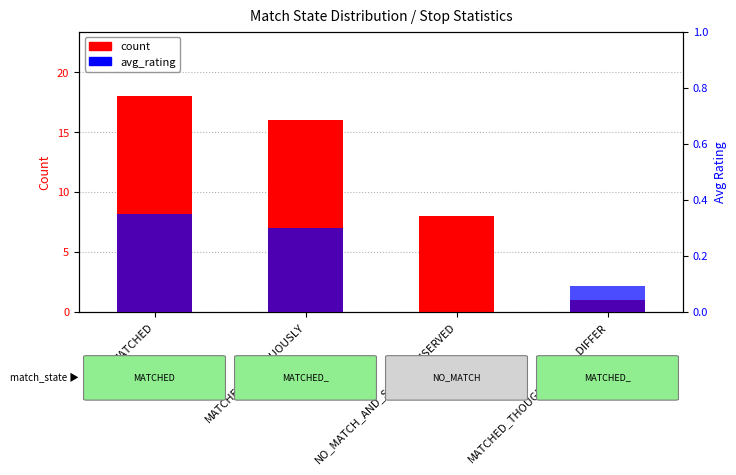

What position from the right is MATCHED_THOUGH_NAMES_DIFFER?

1